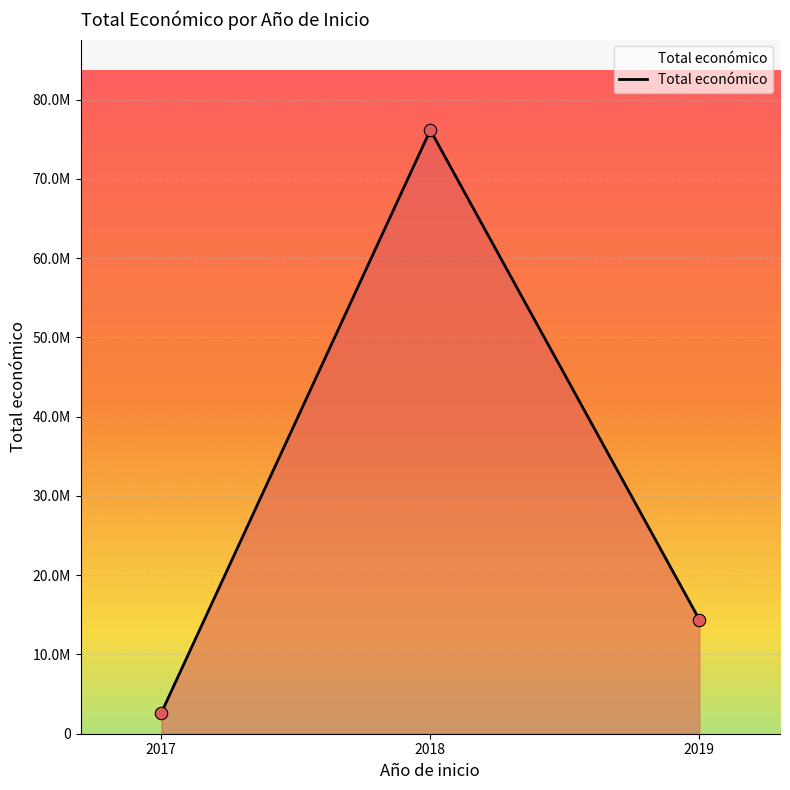

What is the change in value from 2017 to 2019?

+11773018